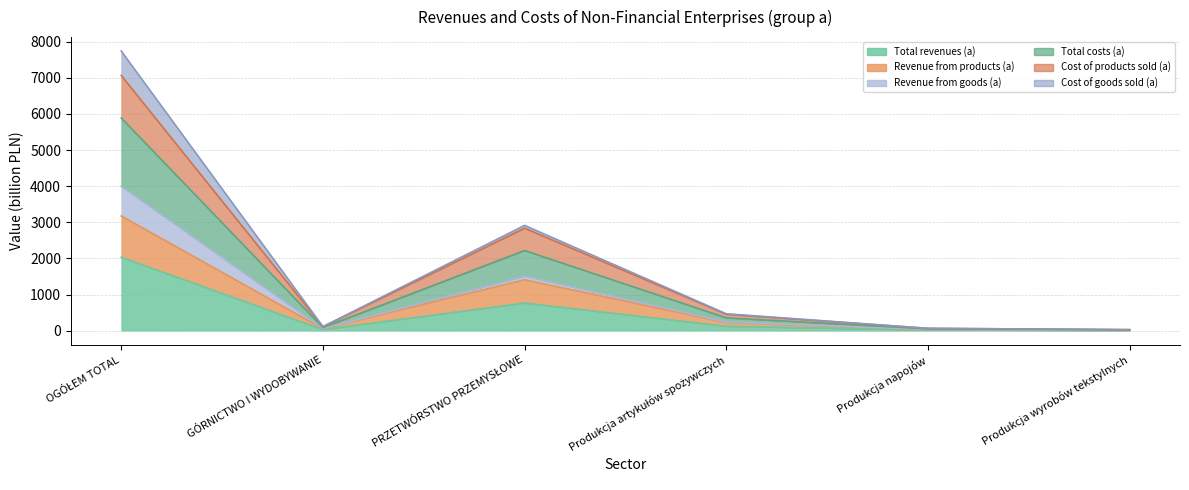

At which label does Total revenues (a) reach its minimum?

Produkcja wyrobów tekstylnych